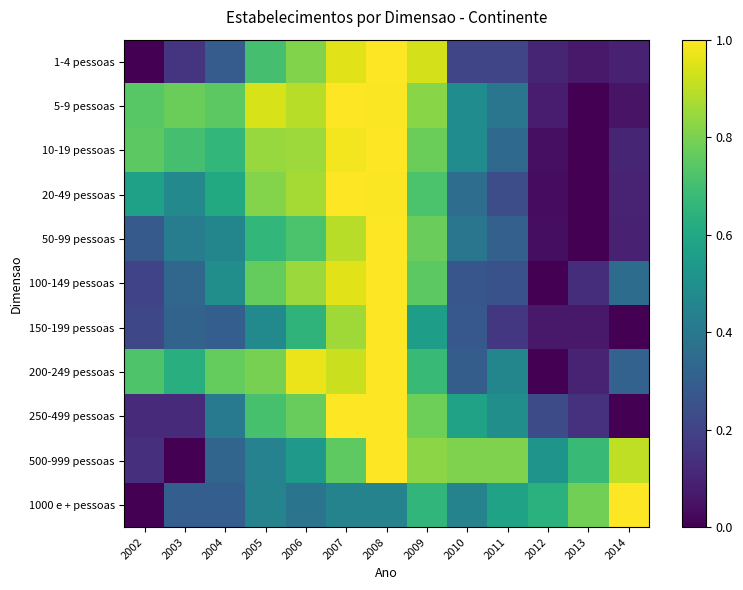

What is the total value across all series at 2011?

4.2